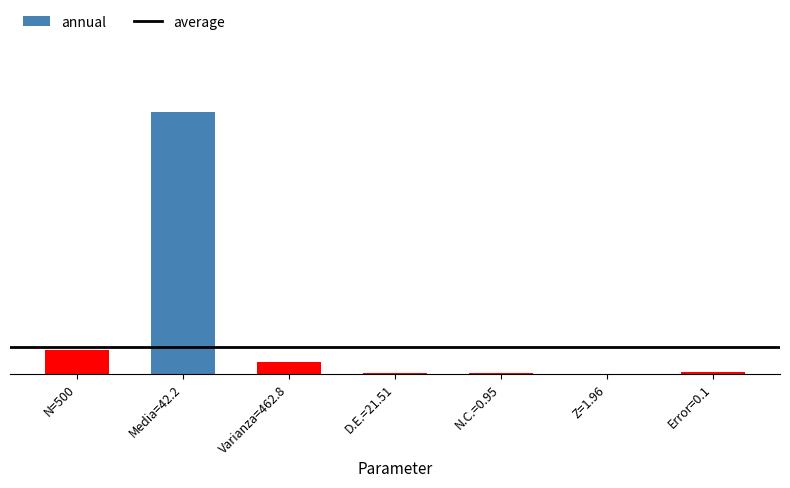

What is the difference between the maximum and minimum values?

462.7